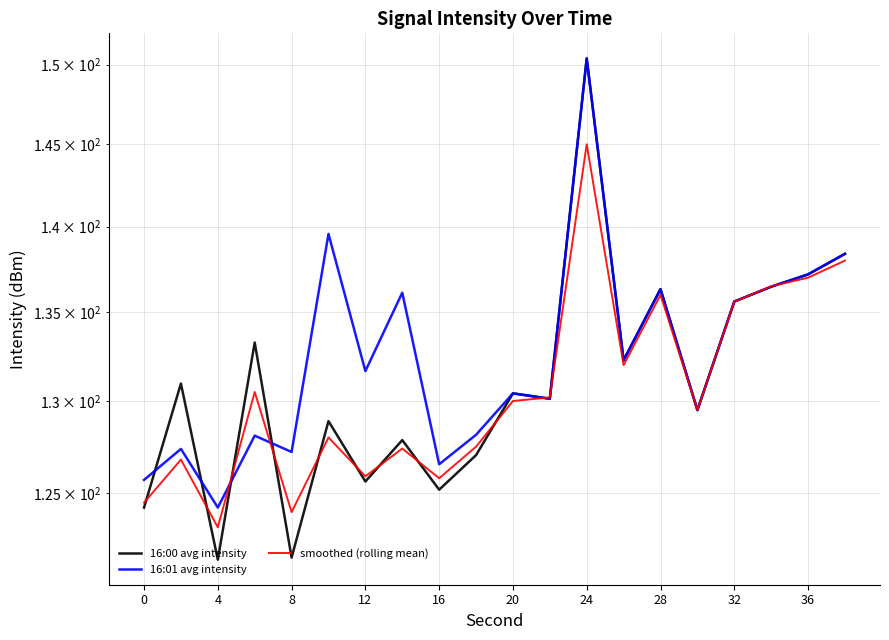

Is the value of 16:01 avg intensity at 15 greater than the value of smoothed (rolling mean) at 0?

Yes